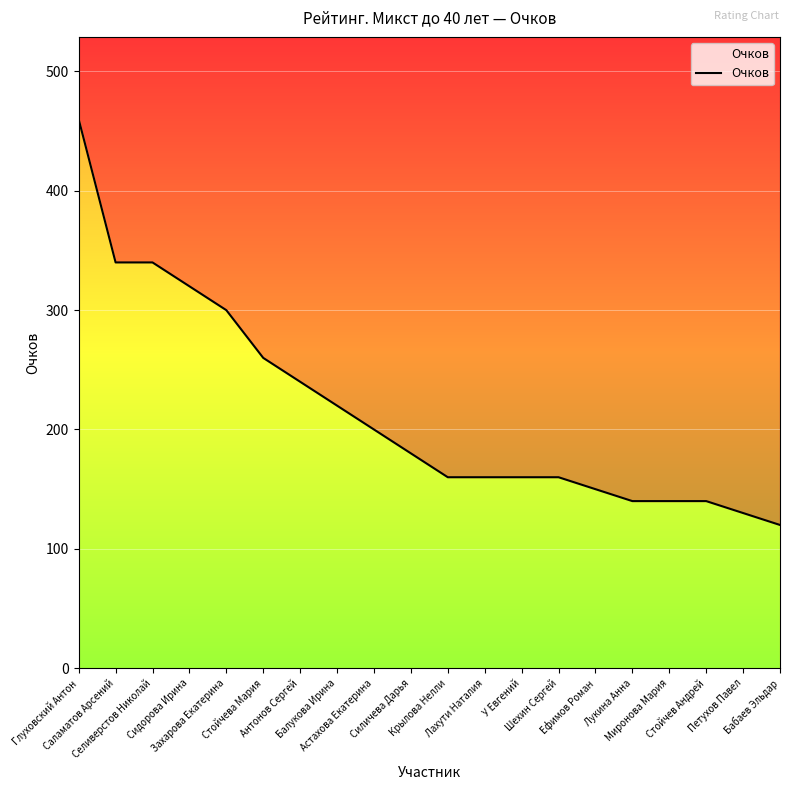

At which category does the chart reach its peak across all series?

Глуховский Антон